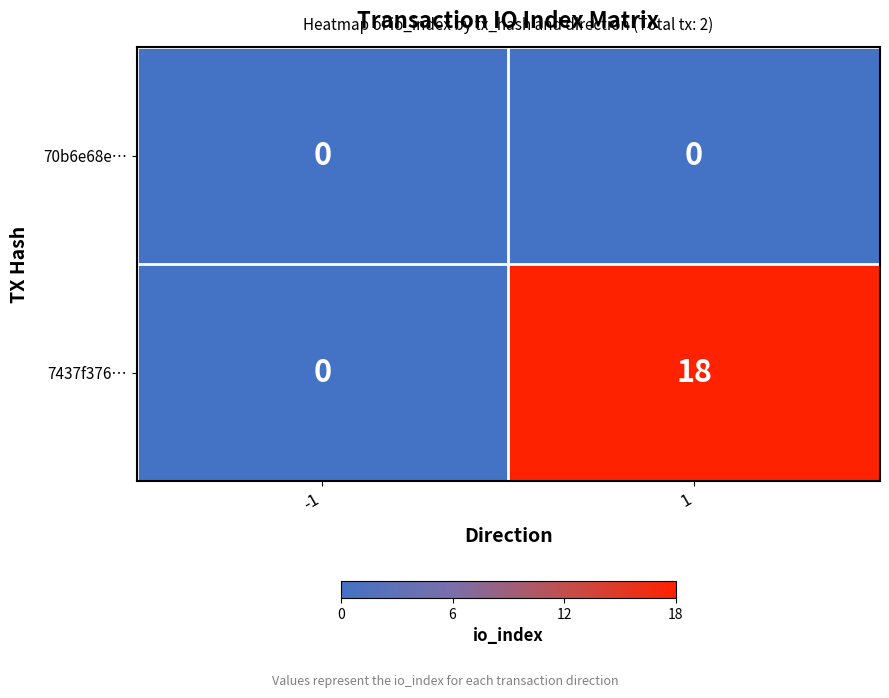

Reading left to right, extract all data points from this chart.

70b6e68e…: 0	0
7437f376…: 0	18